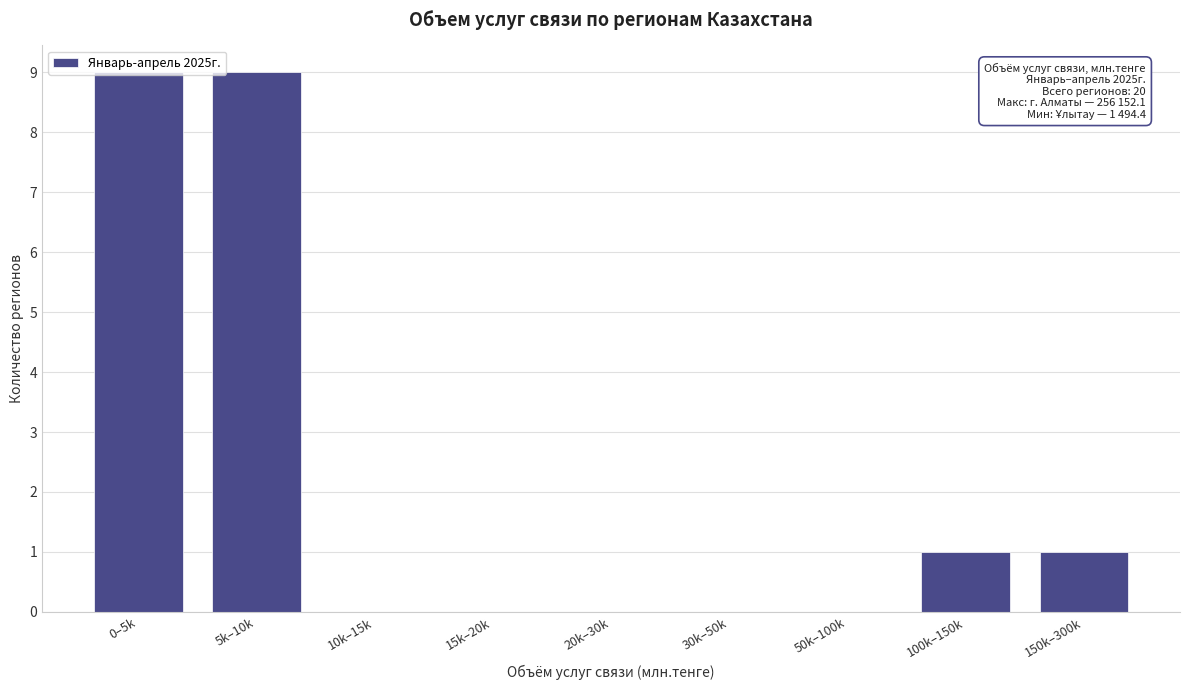

The value at 0–5k is 9. True or false?

True